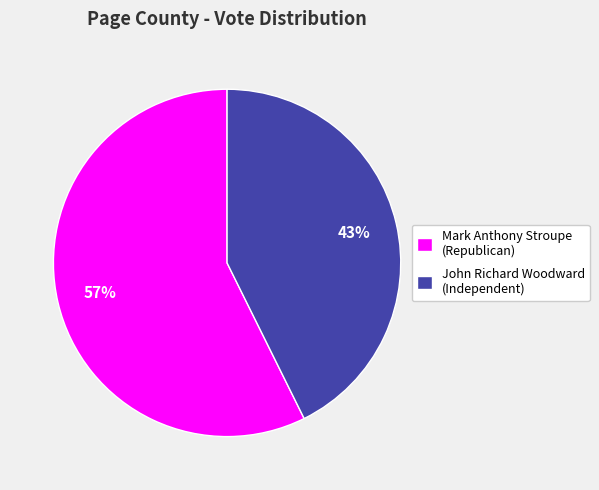

What is the smallest slice in the pie chart?

John Richard Woodward (Independent)